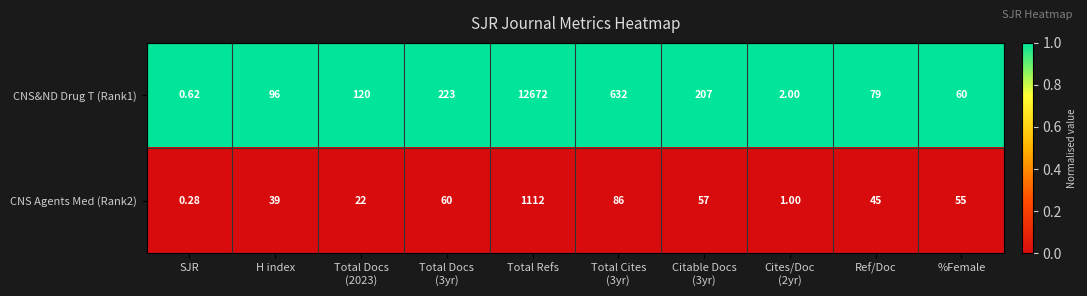

At which category is the sum across all series the highest?

Total Refs